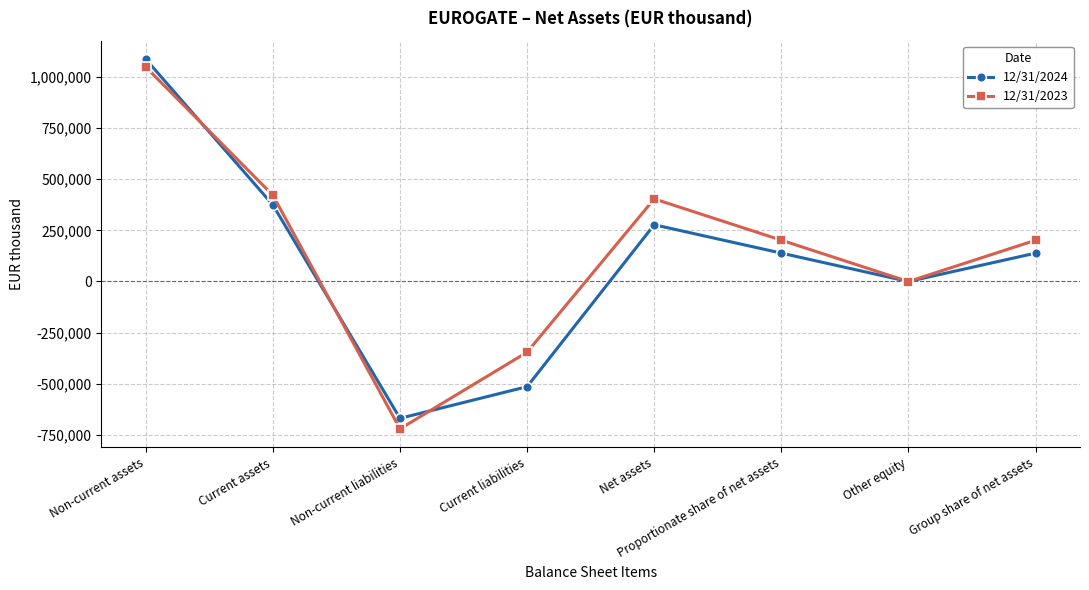

At which label does 12/31/2023 reach its peak?

Non-current assets